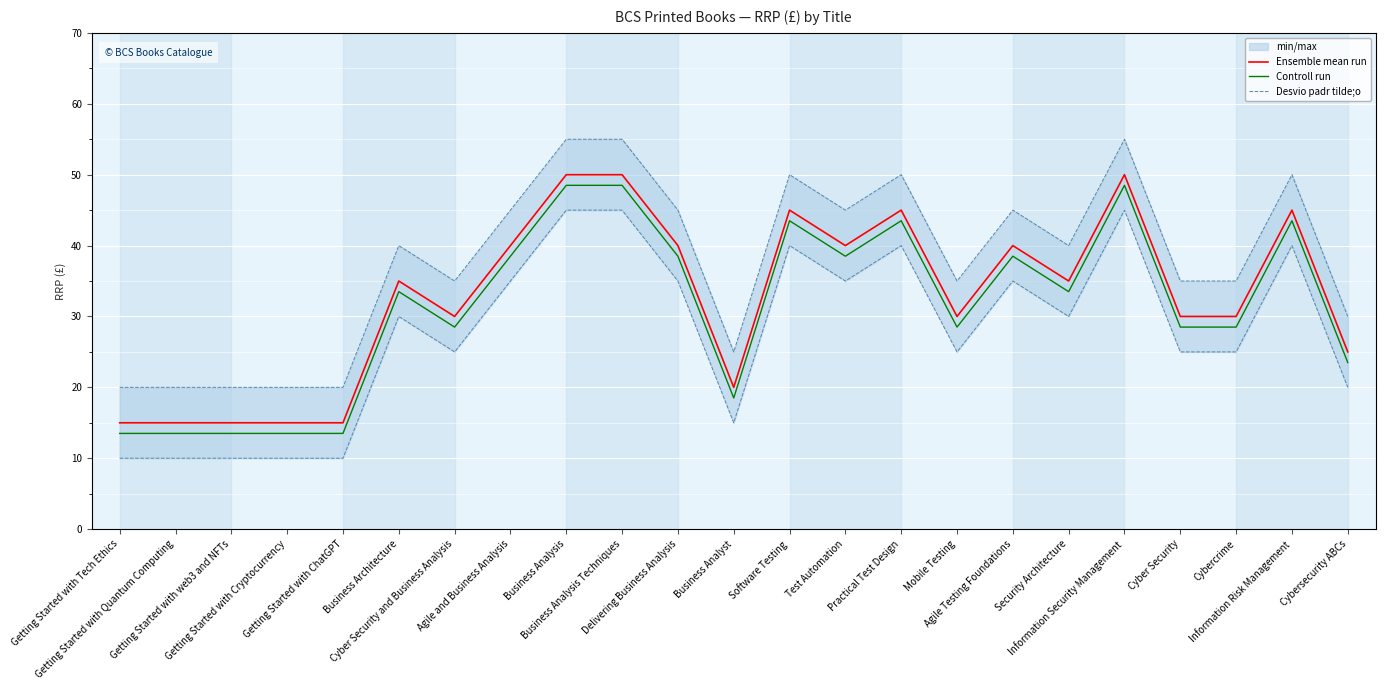

What is the value of the Controll run point at the 13th from the left?

43.5